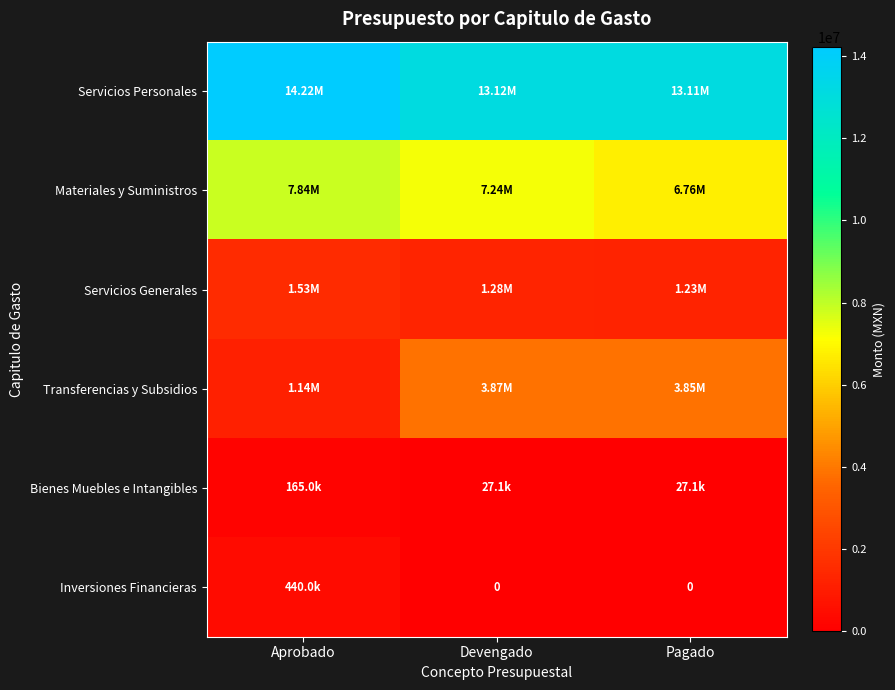

Where does the Servicios Generales series first go above 1277809?

Aprobado